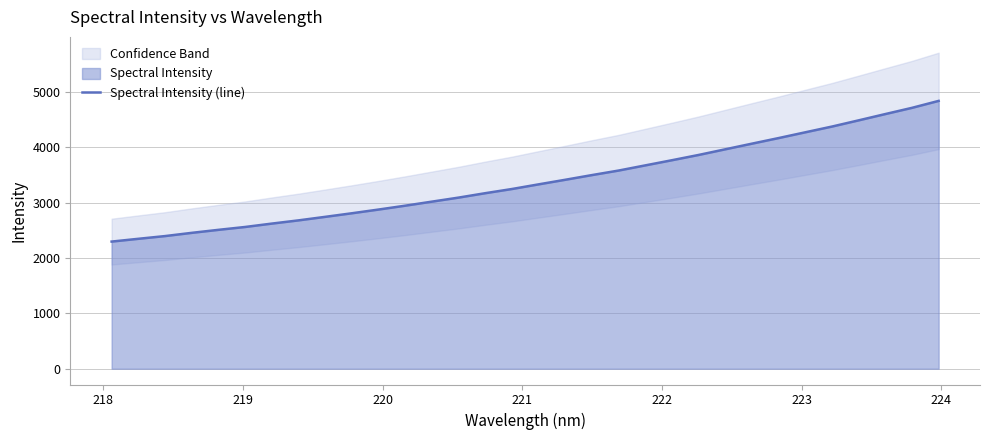

What is the minimum value for Spectral Intensity (line)?

2295.3